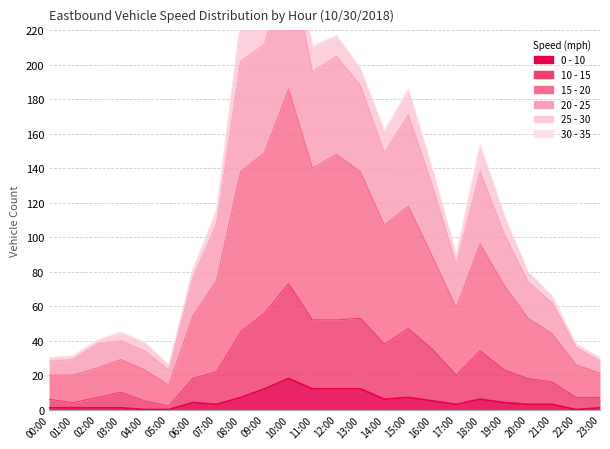

How many categories are shown in the chart?

24